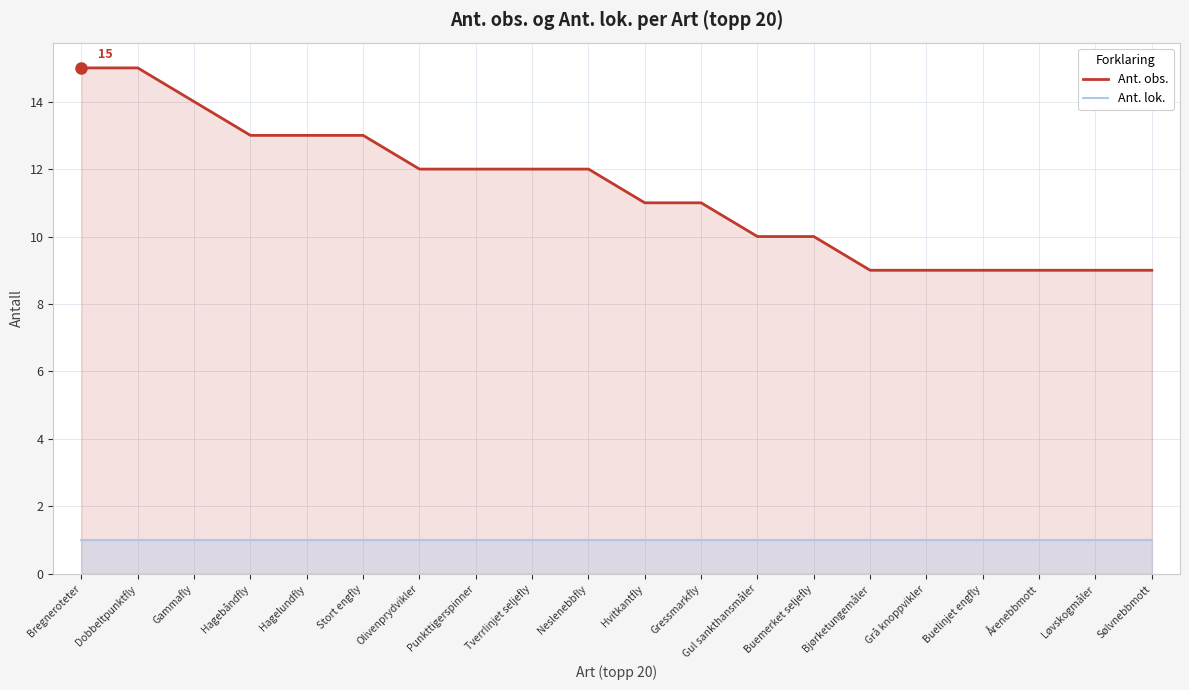

Which series has the largest total across all categories?

Ant. obs.